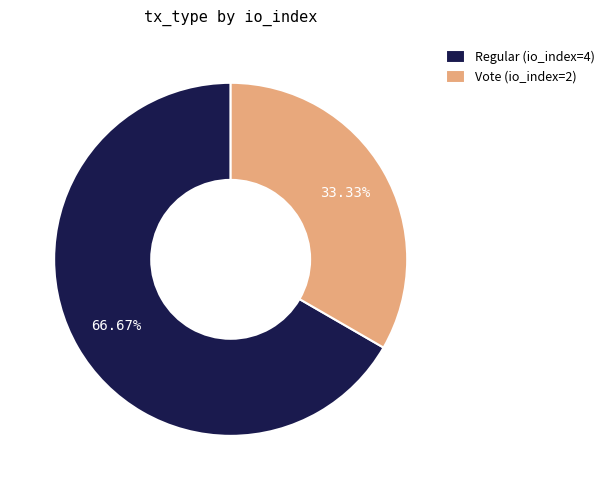

To the nearest percent, what percentage of the pie is Regular (io_index=4)?

67%